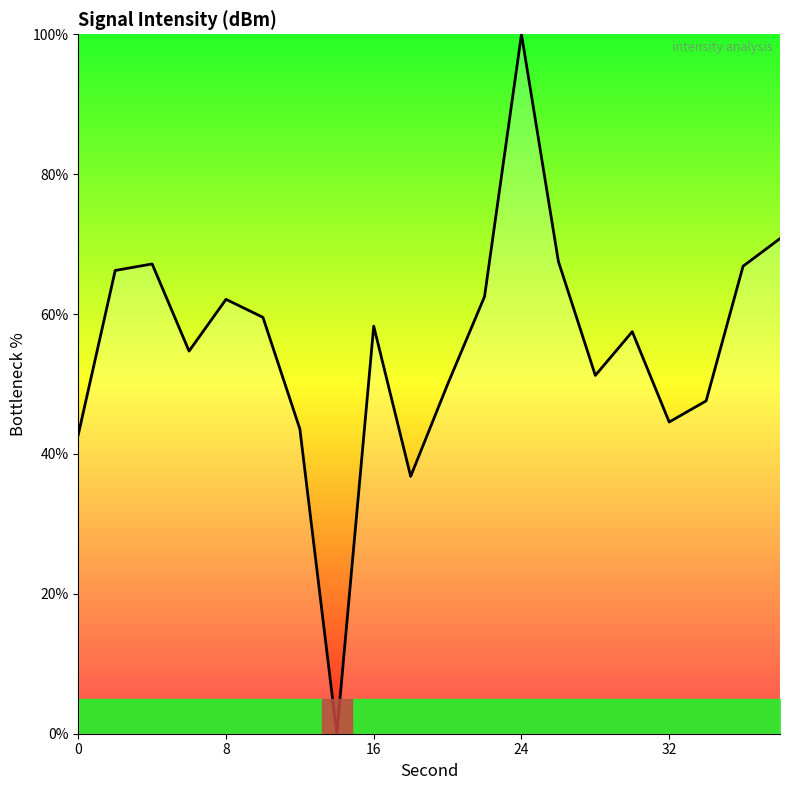

What is the greatest value displayed?

100.0